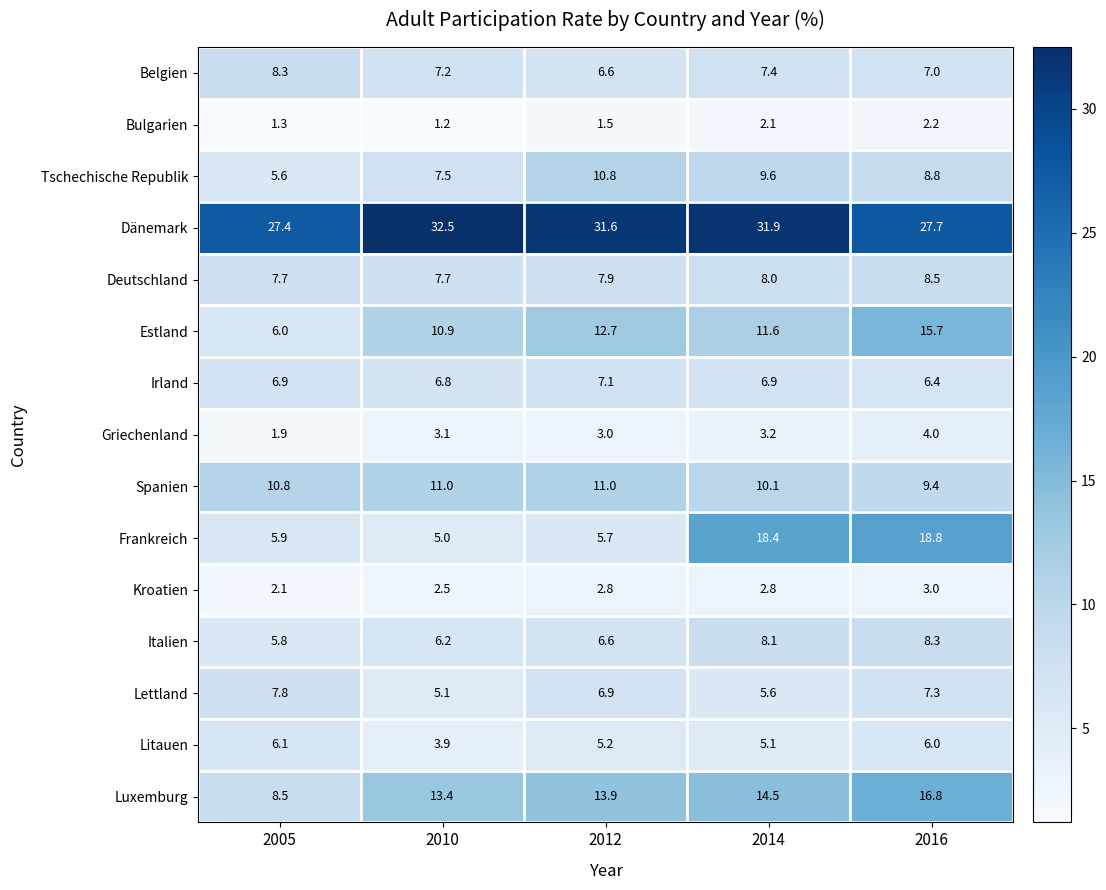

What is the difference between the highest and lowest values at 2010?

31.3